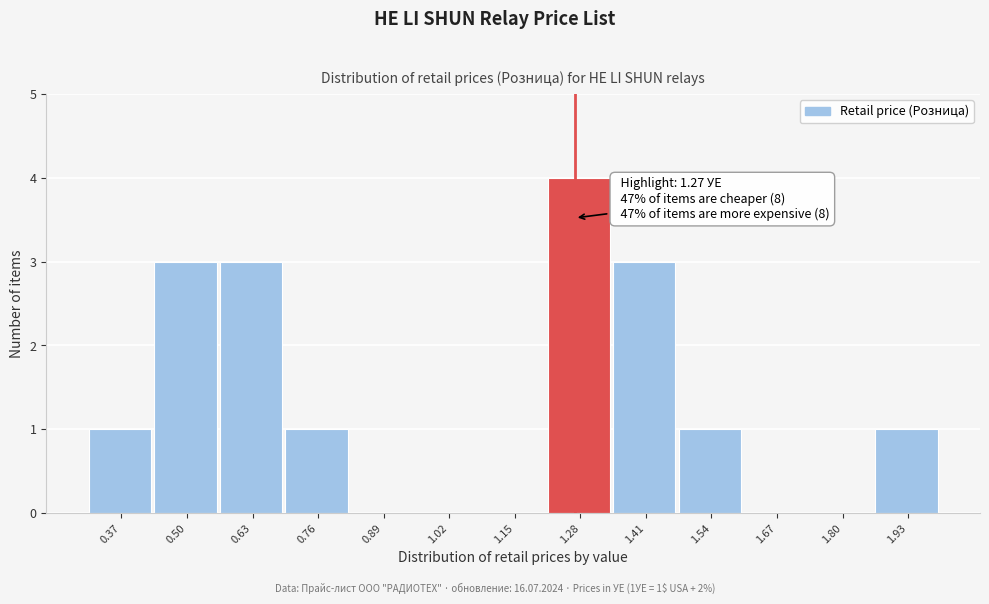

Which range on the x-axis has the tallest bar?

1.22 to 1.34